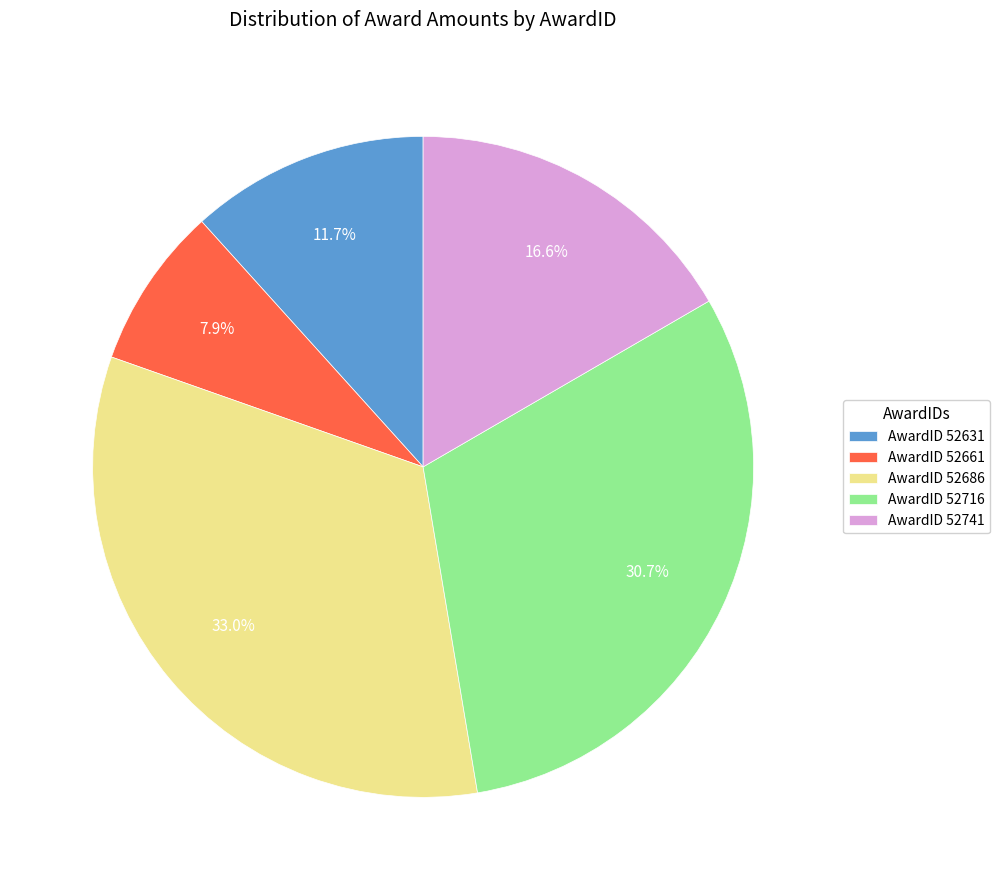

How much of the chart is everything except AwardID 52631?

88.3%